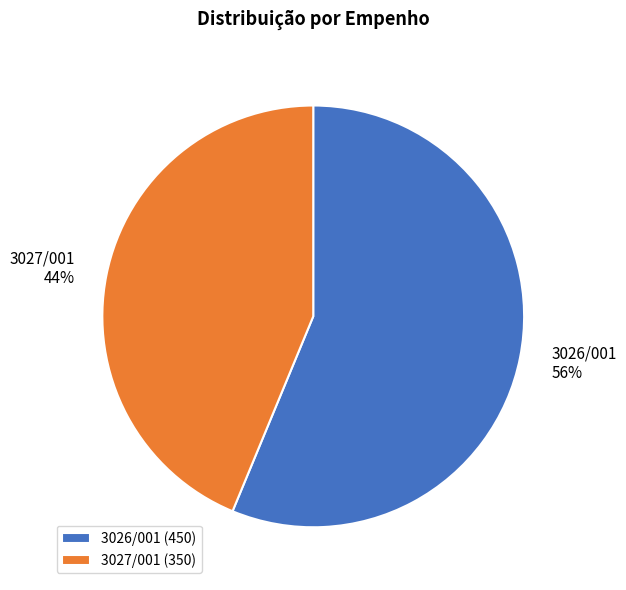

What percentage is the 3027/001 slice, to the nearest percent?

44%